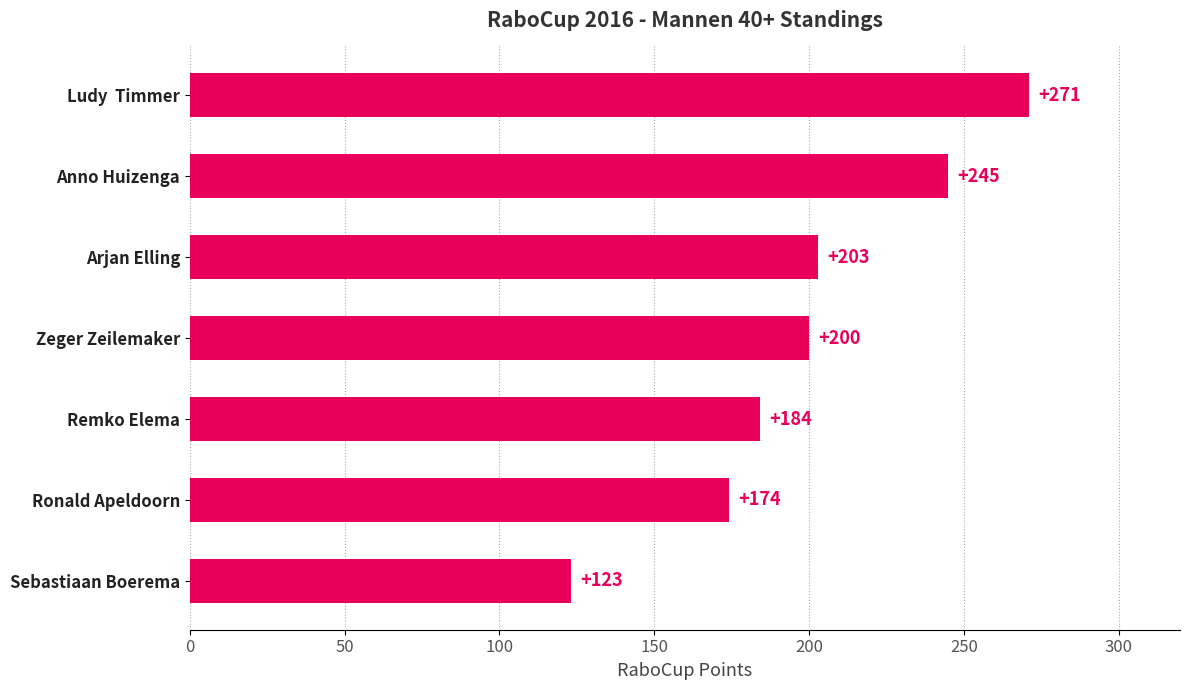

Is it true that the value at Ronald Apeldoorn is 83?

False